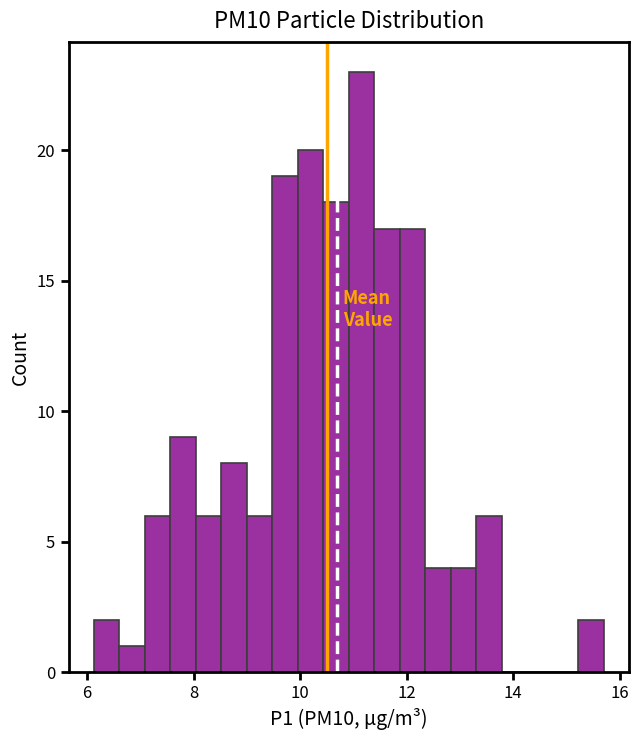

Around what value on the x-axis is the tallest bar? Give the approximate position of its centre, as read against the axis.

11.2